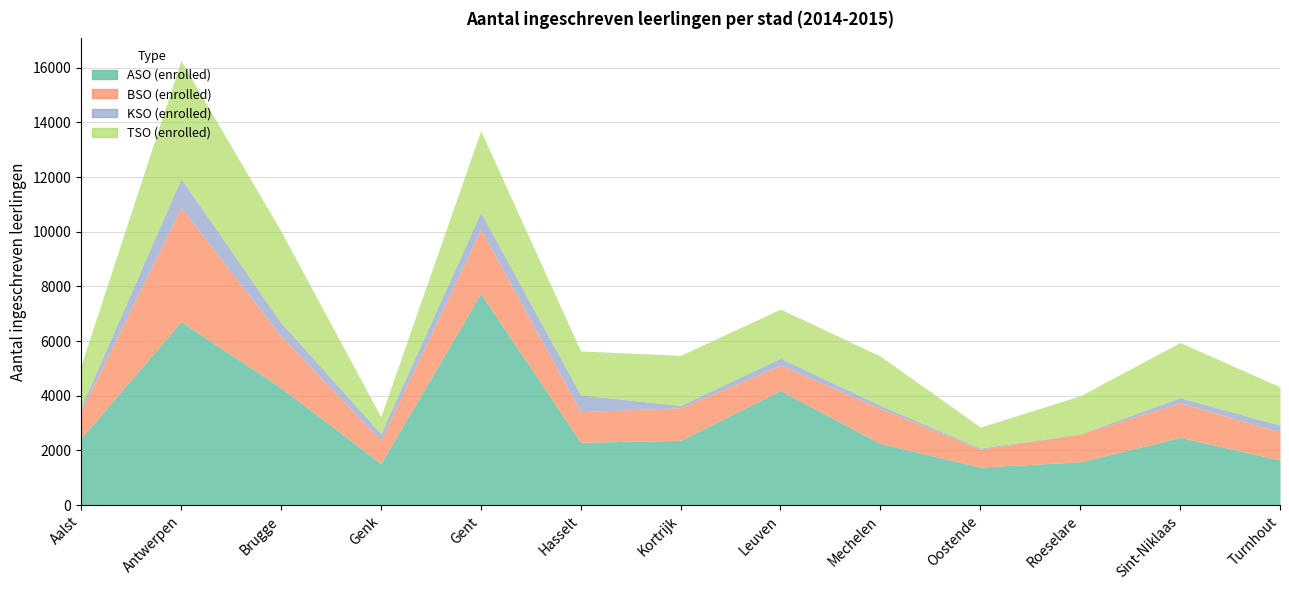

What is the difference between the KSO (enrolled) values at Brugge and Roeselare?

492